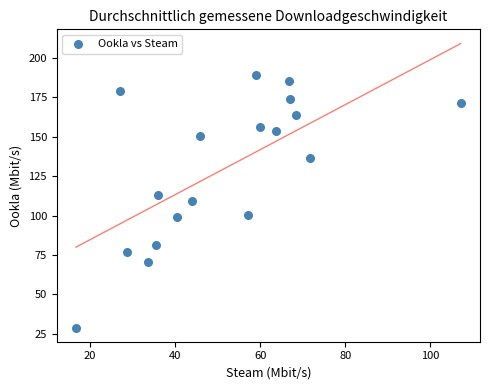

What is the range of X values (max minus min)?

90.5